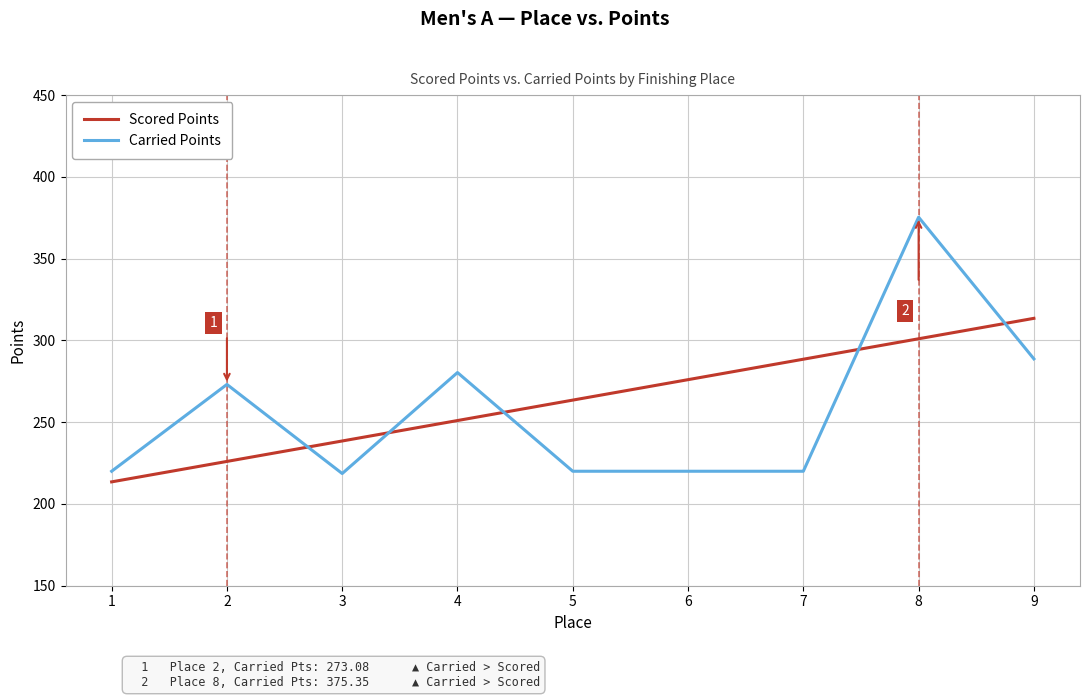

Does the chart have visible grid lines?

Yes